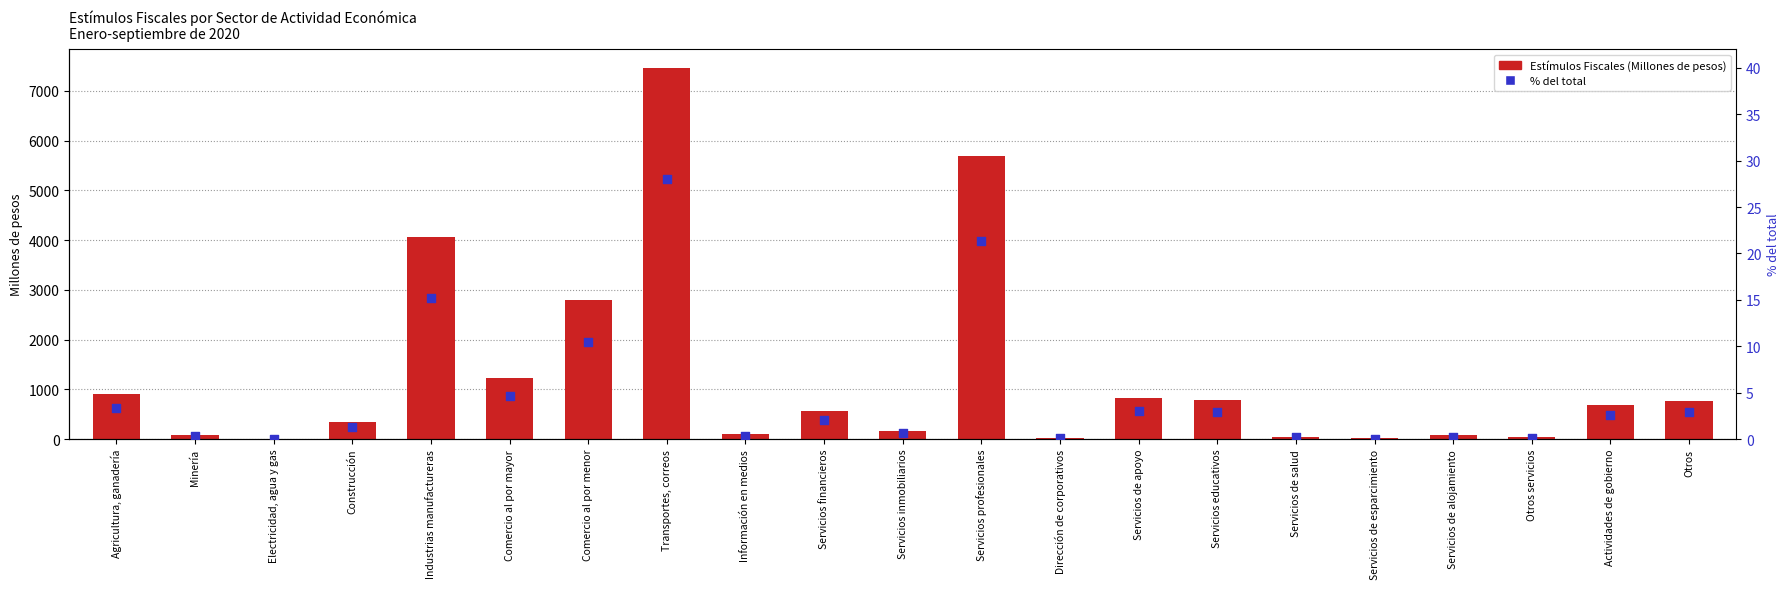

At how many categories does at least one series exceed 107?

13